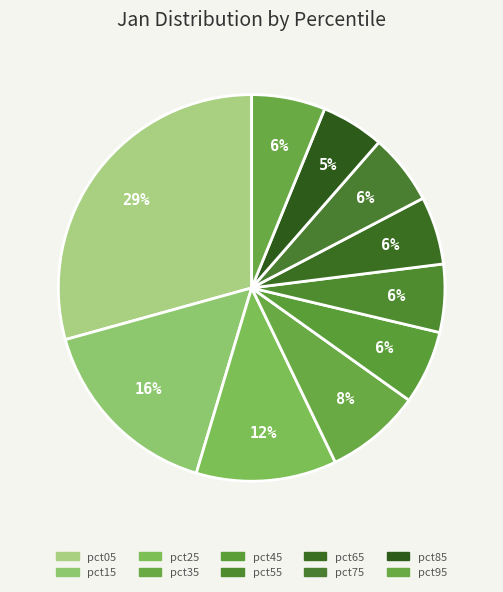

To the nearest percent, what is the combined percentage of pct65 and pct35?

14%